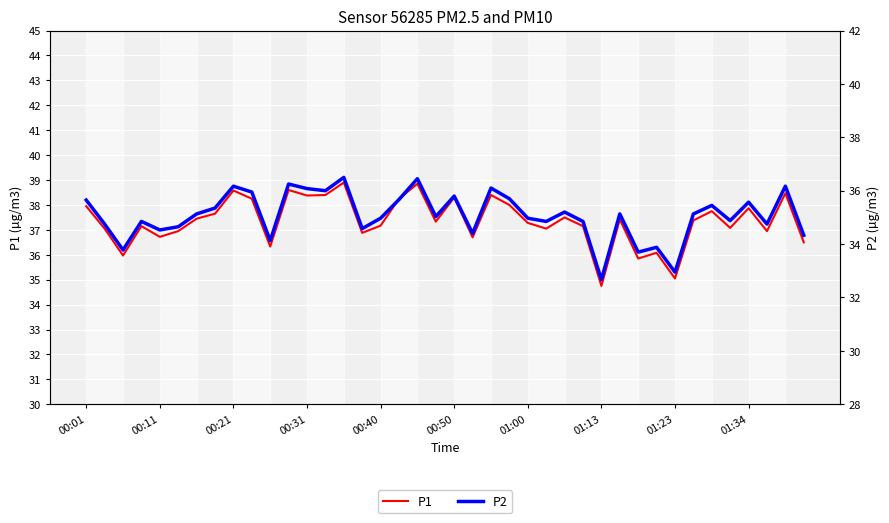

How many lines are shown in the chart?

2